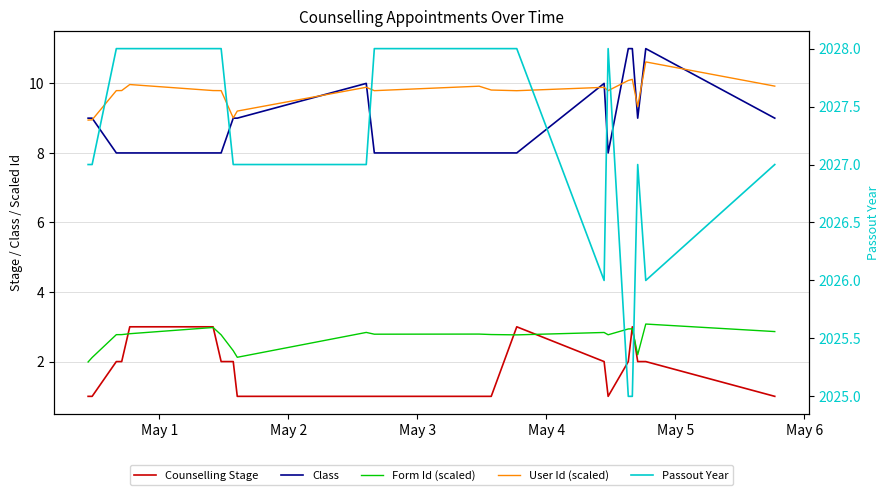

Which series has the largest total across all categories?

Passout Year